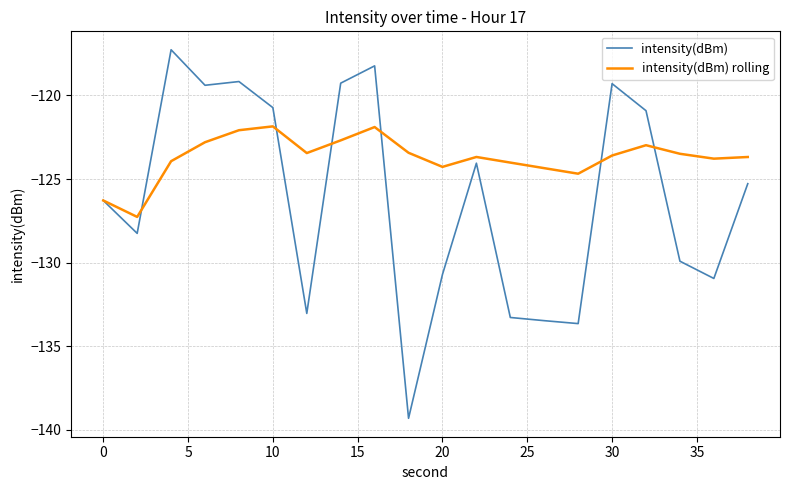

What is the minimum value for intensity(dBm) rolling?

-127.3